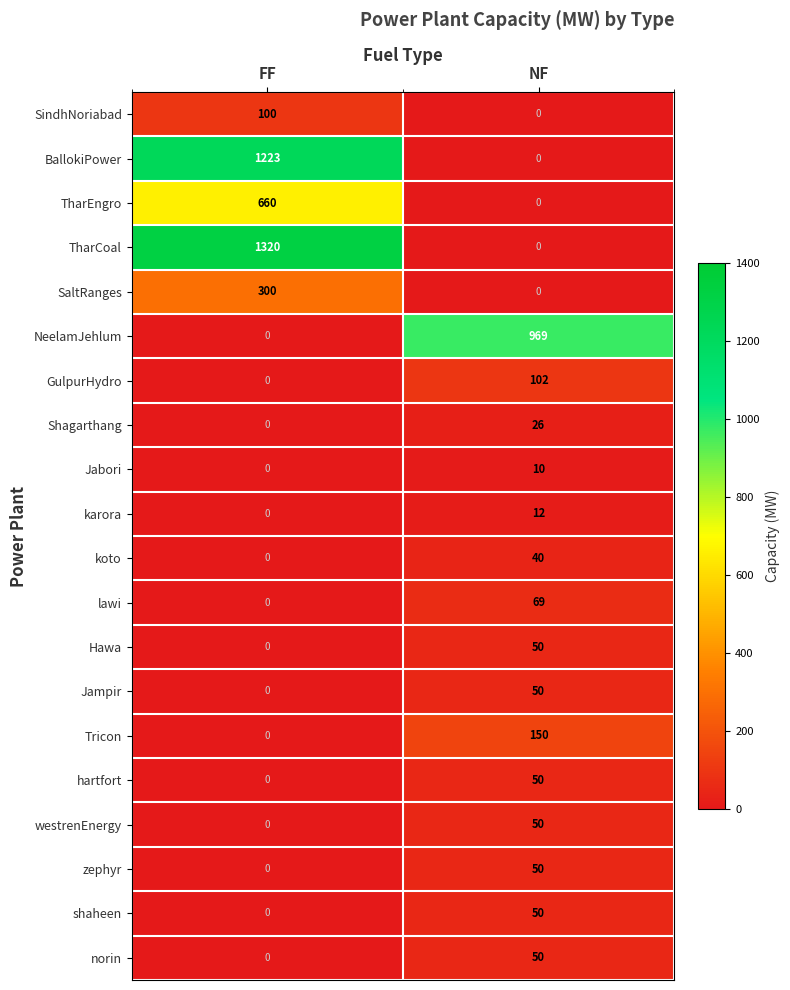

Rank the categories by norin value from highest to lowest.

NF, FF